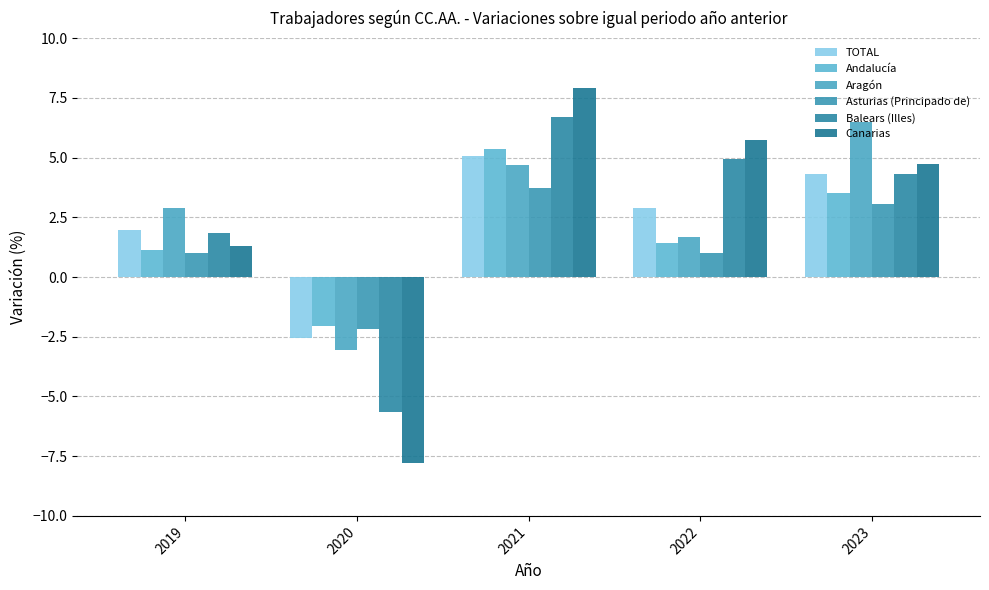

List the labels in order of Asturias (Principado de) value, largest first.

2021, 2023, 2019, 2022, 2020